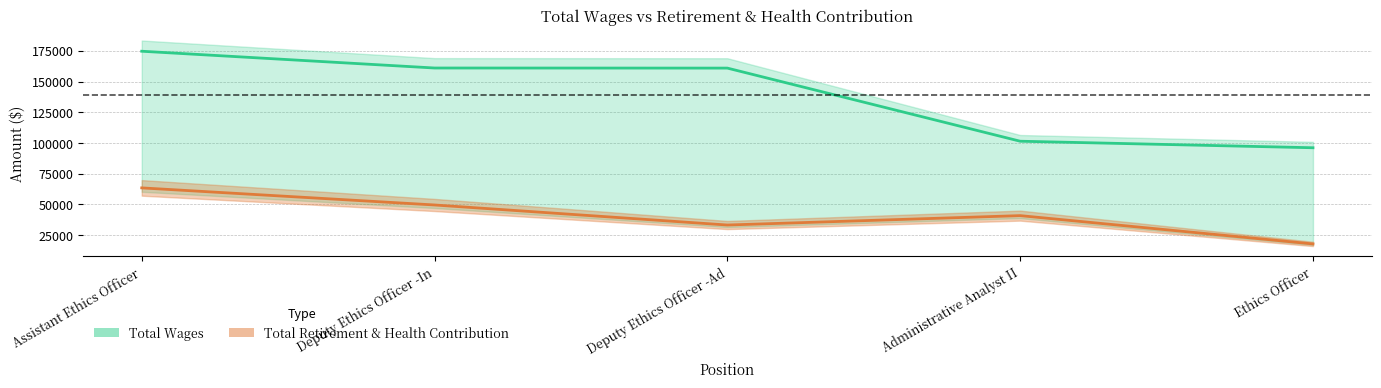

True or false: Total Retirement & Health Contribution and Total Wages intersect in this chart.

False